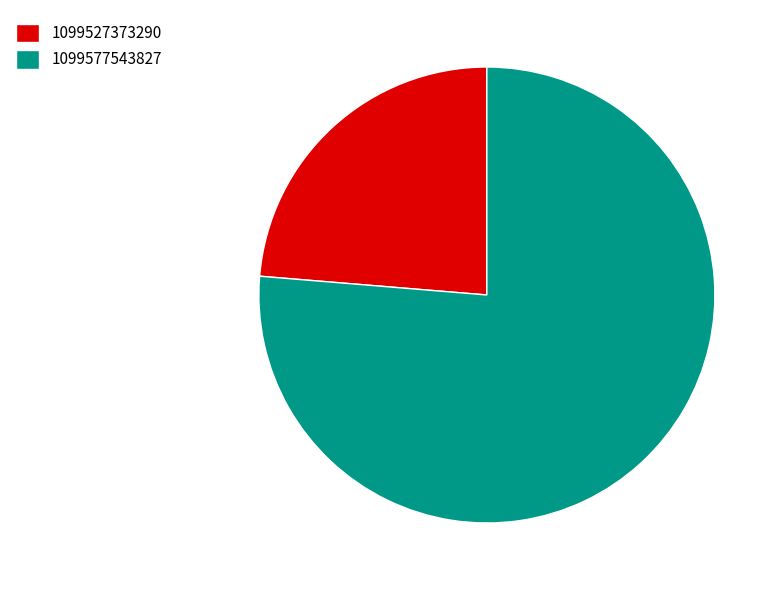

Combined, do 1099527373290 and 1099577543827 account for over 50%?

Yes